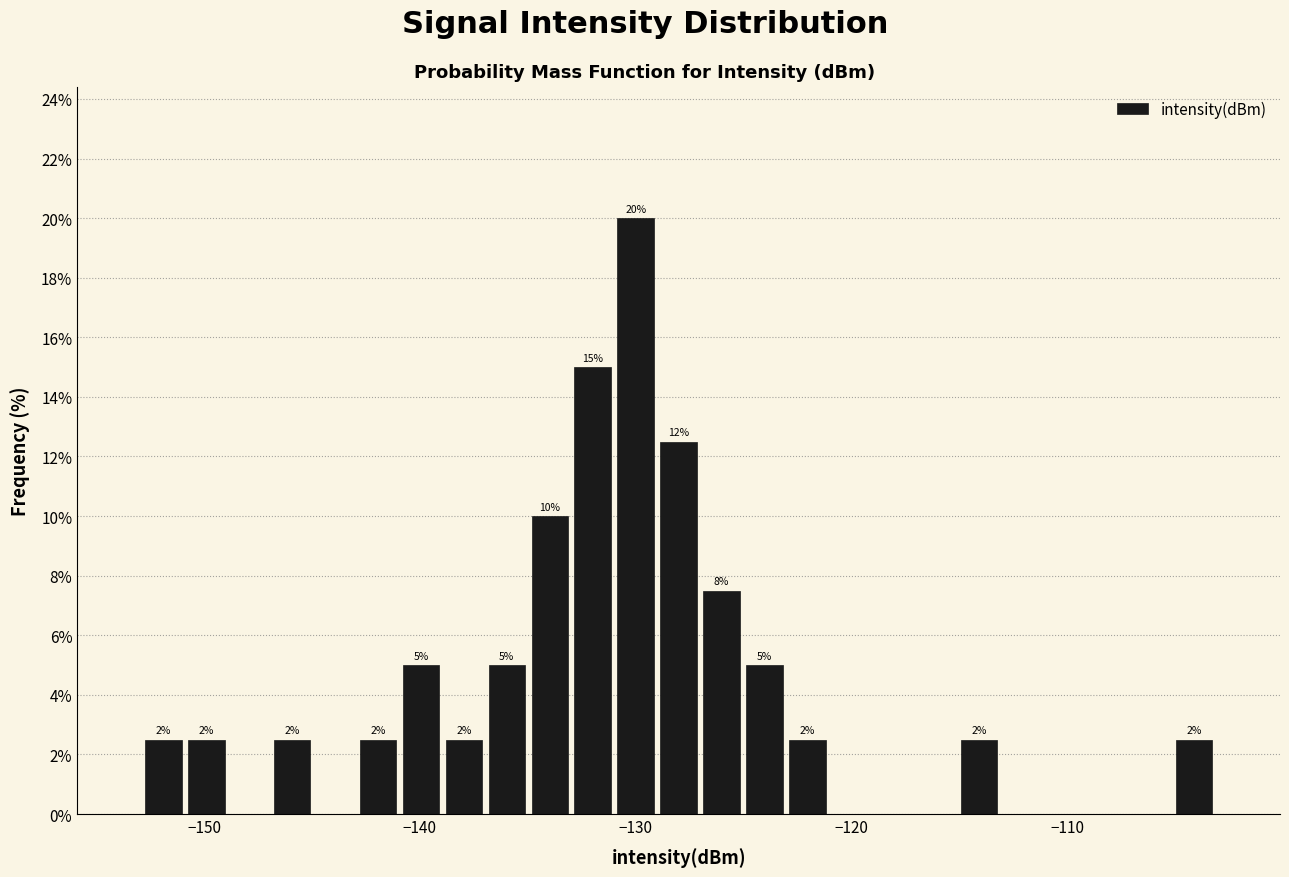

Around what value on the x-axis is the tallest bar? Give the approximate position of its centre, as read against the axis.

-130